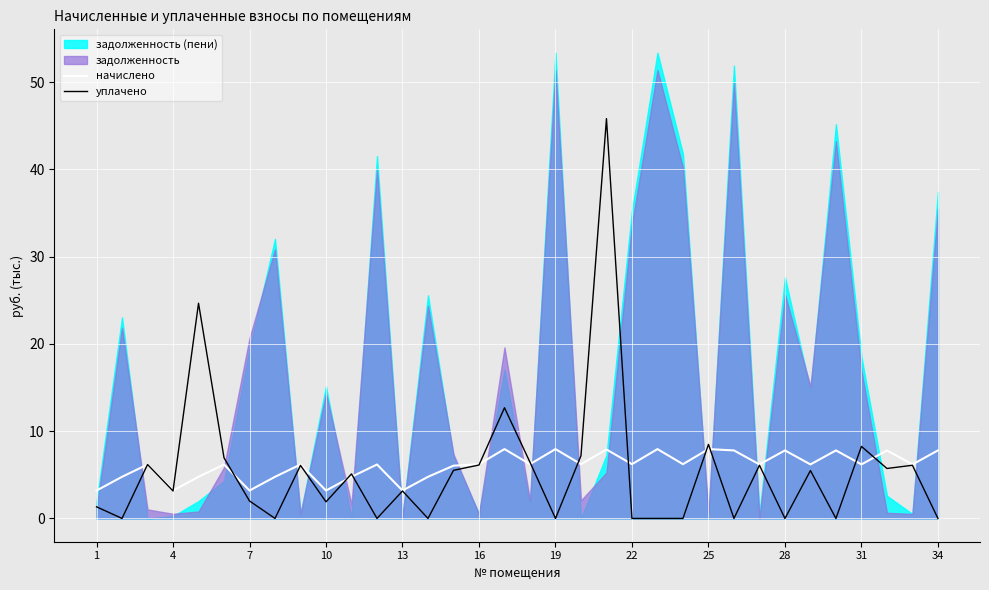

What is the average value of the начислено series?

6.0